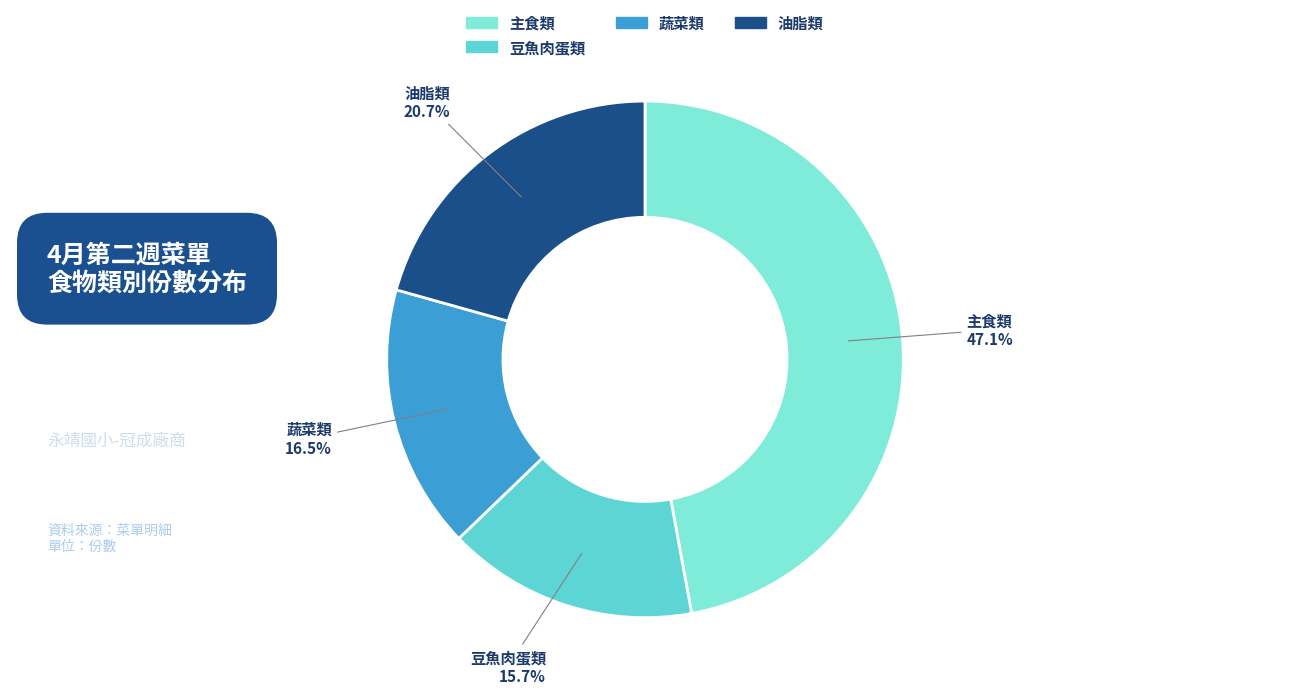

Is there any slice that represents more than half of the pie?

No